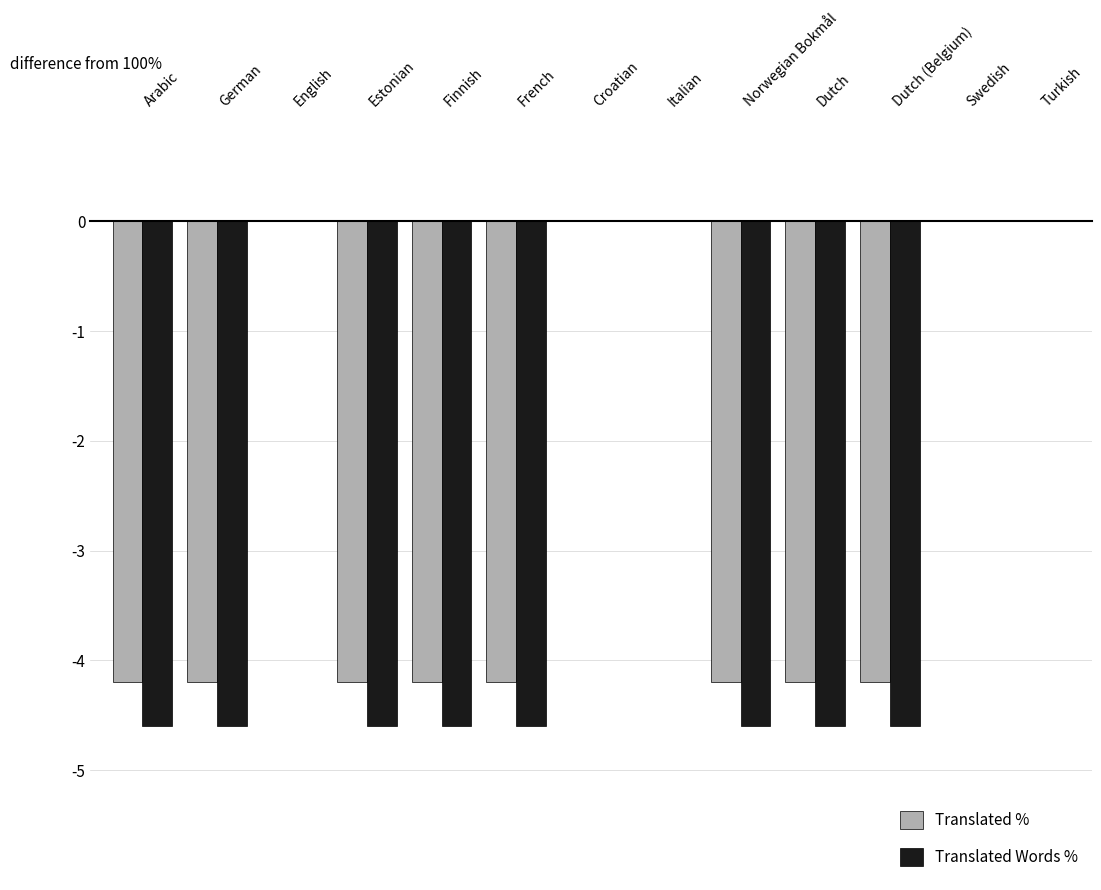

What is the total value across all series at Dutch (Belgium)?

-8.8